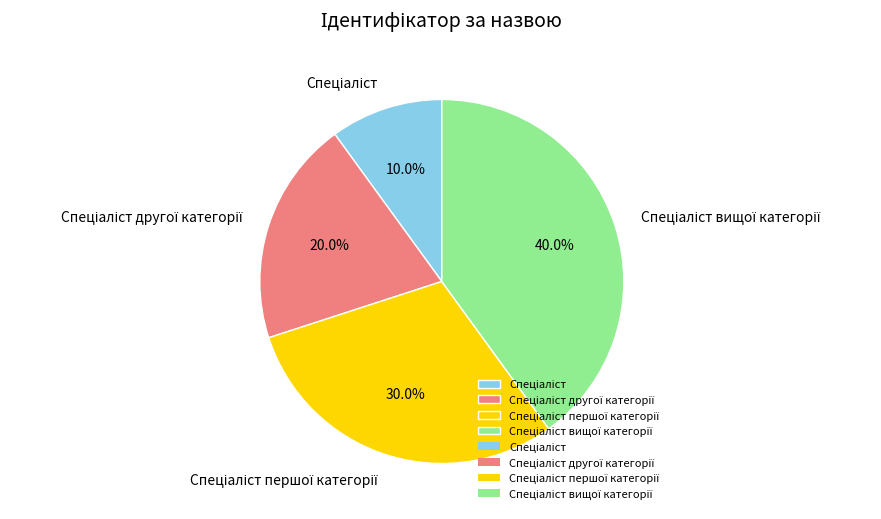

Does any single category account for the majority?

No